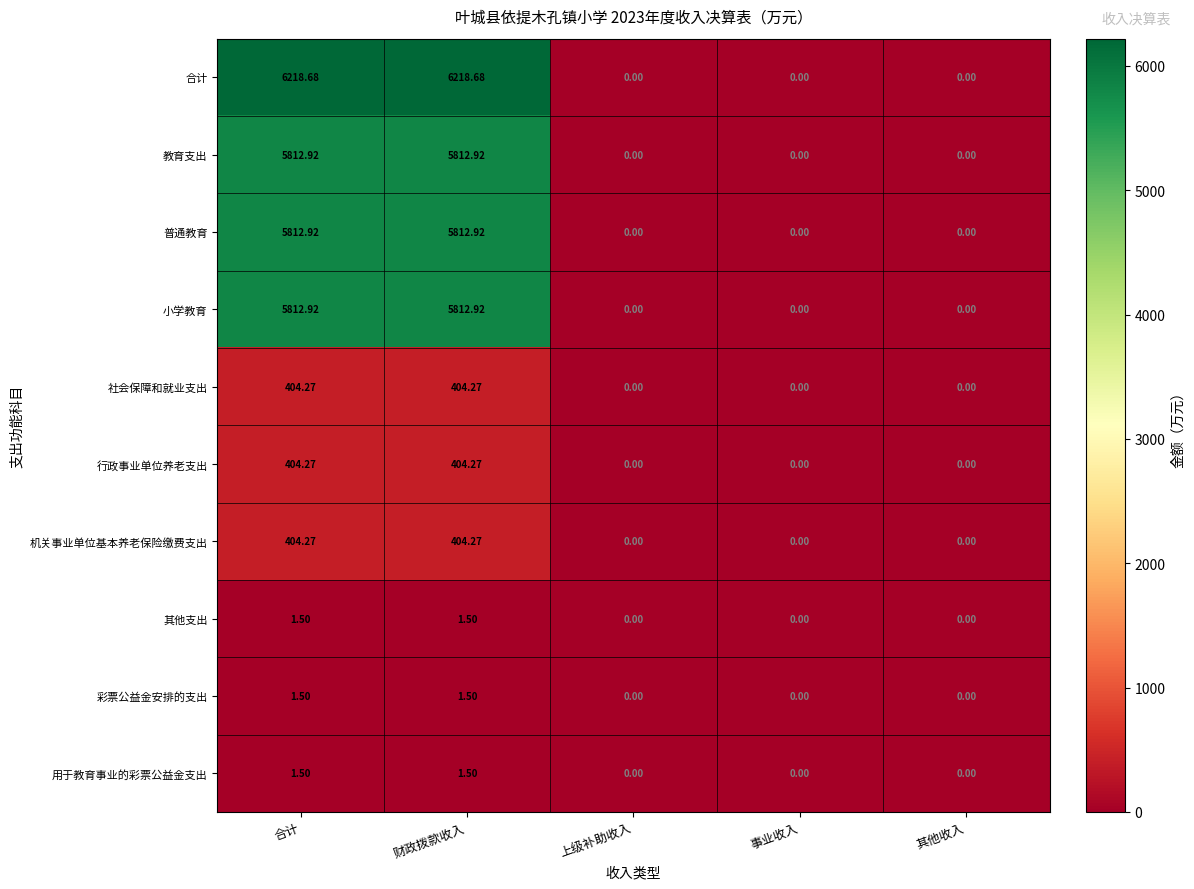

Which series has the largest total across all categories?

合计